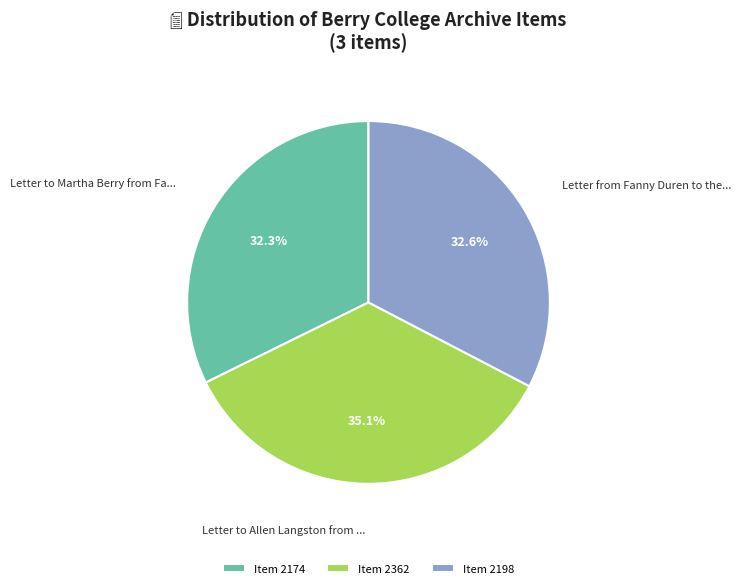

Combined, do Item 2362 and Item 2174 account for over 50%?

Yes